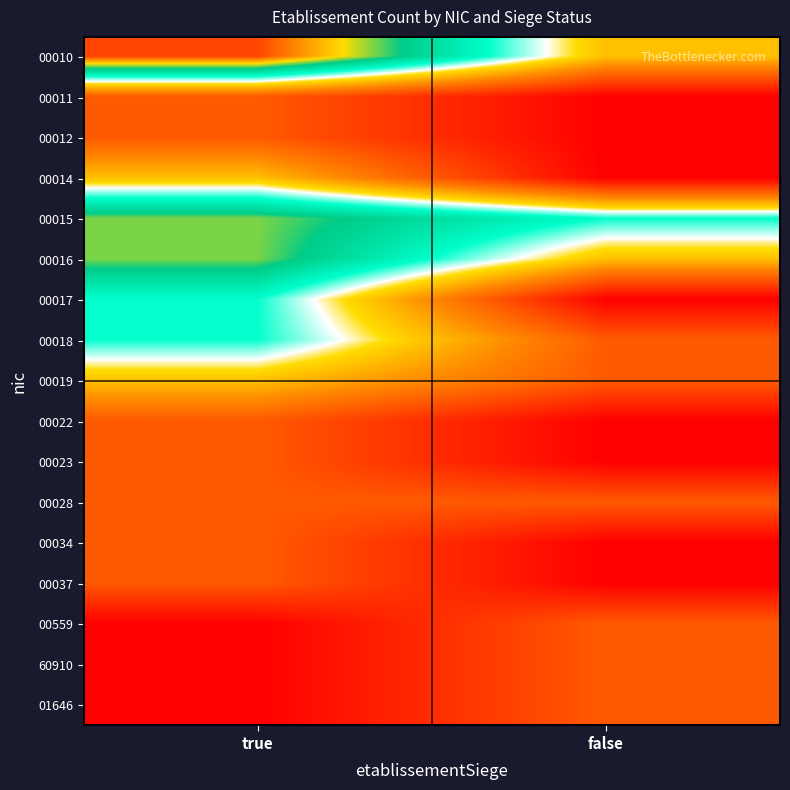

Reading right to left, list all the values displayed in this chart.

00010: false=2	true=5
00011: false=0	true=1
00012: false=0	true=1
00014: false=0	true=2
00015: false=3	true=4
00016: false=2	true=4
00017: false=0	true=3
00018: false=1	true=3
00019: false=1	true=2
00022: false=0	true=1
00023: false=0	true=1
00028: false=1	true=1
00034: false=0	true=1
00037: false=0	true=1
00559: false=1	true=0
60910: false=1	true=0
01646: false=1	true=0